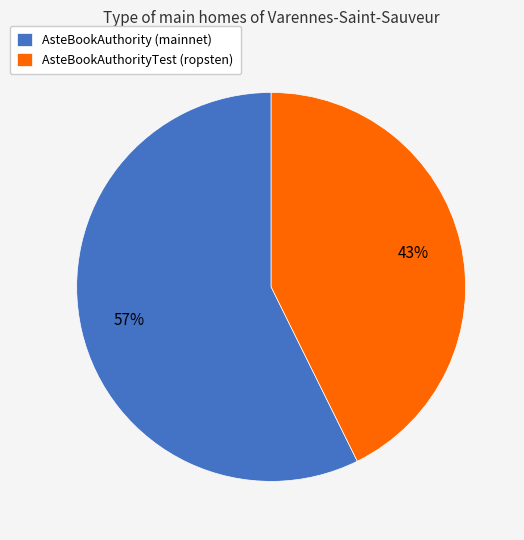

How many slices are in this pie chart?

2